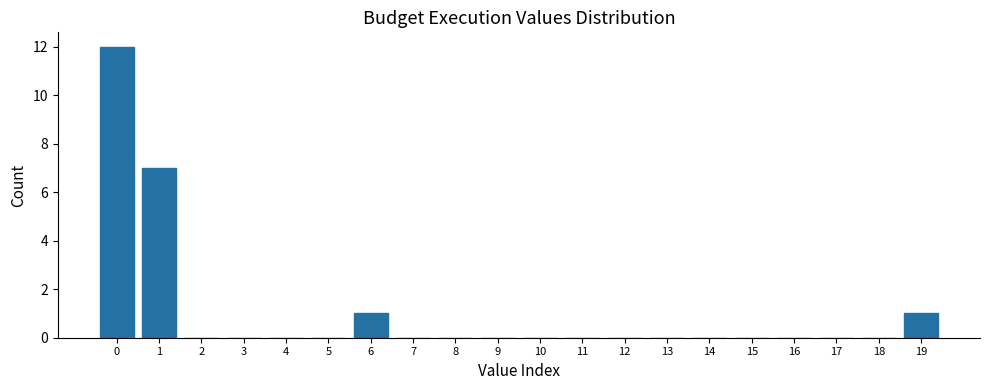

Reading right to left, transcribe all the data shown in this chart.

19=1	18=0	17=0	16=0	15=0	14=0	13=0	12=0	11=0	10=0	9=0	8=0	7=0	6=1	5=0	4=0	3=0	2=0	1=7	0=12